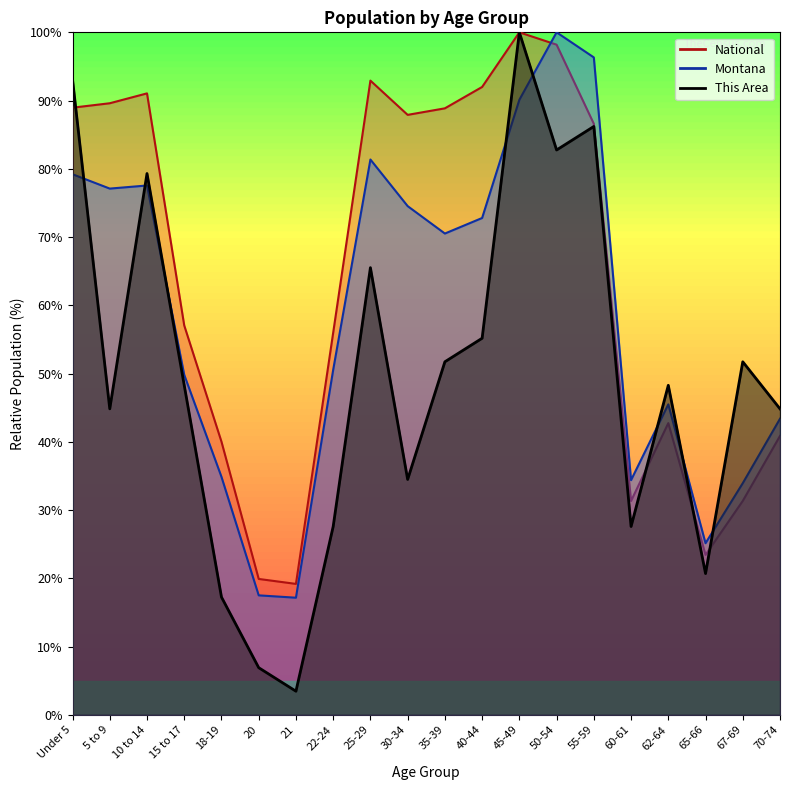

List the labels in order of This Area value, largest first.

45-49, Under 5, 55-59, 50-54, 10 to 14, 25-29, 40-44, 35-39, 67-69, 15 to 17, 62-64, 5 to 9, 70-74, 30-34, 22-24, 60-61, 65-66, 18-19, 20, 21